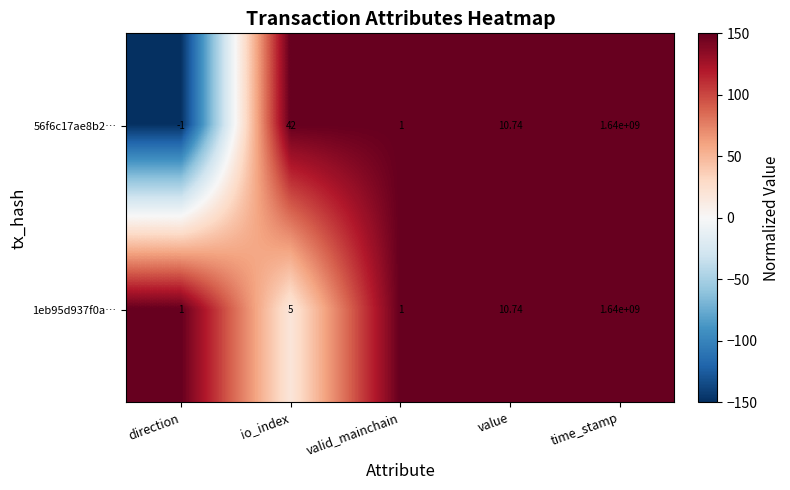

At direction, list the series in order from largest to smallest.

1eb95d937f0a…, 56f6c17ae8b2…